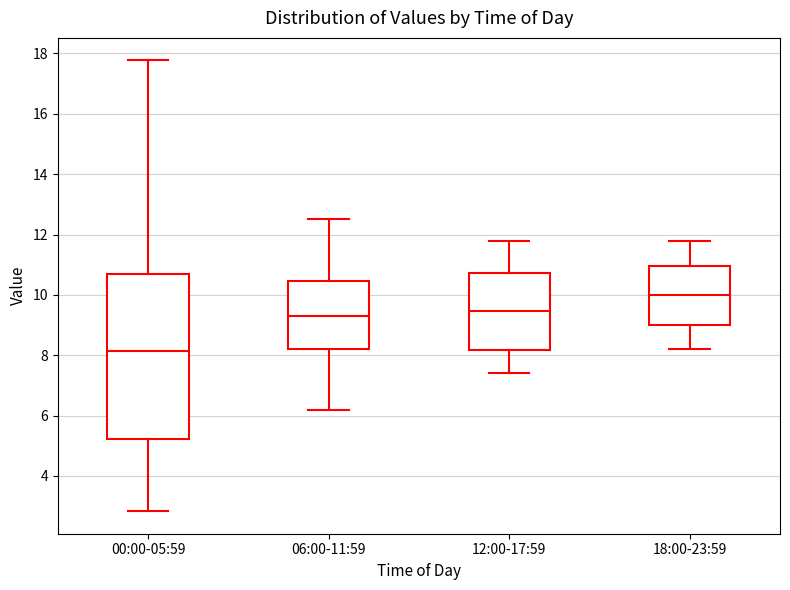

Where is the lower edge of the box for 12:00-17:59 on the y-axis? The values are not printed on the chart, so give them approximately, as read against the axis.

8.2